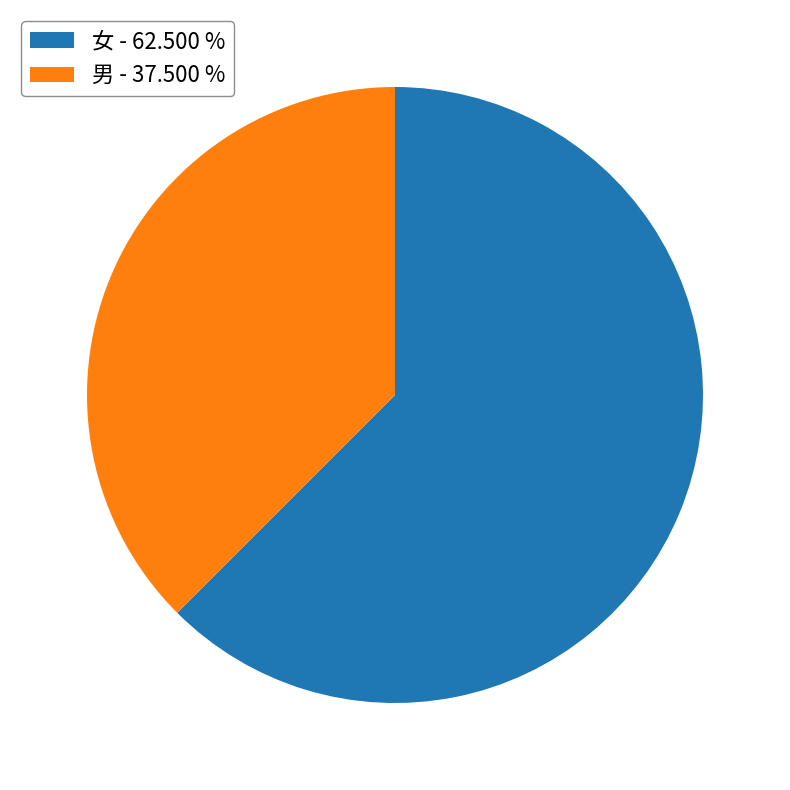

Do 女 - 62.500 % and 男 - 37.500 % together represent more than half of the pie?

Yes